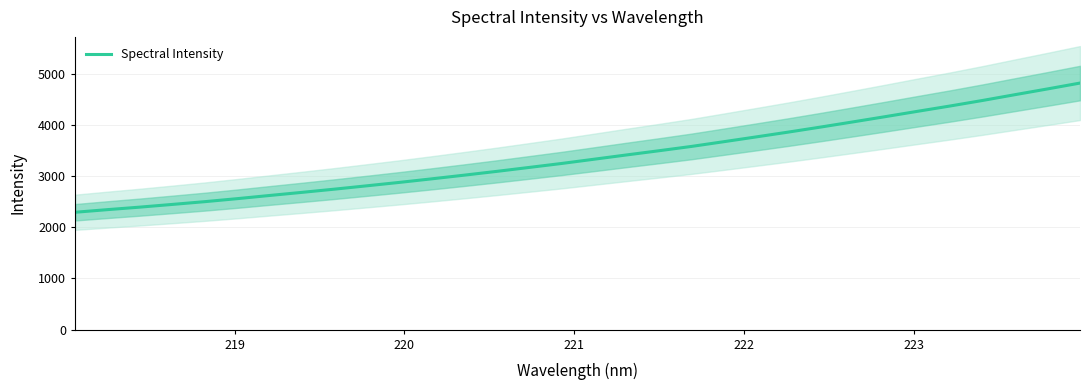

What is the maximum value for Spectral Intensity?

4820.0